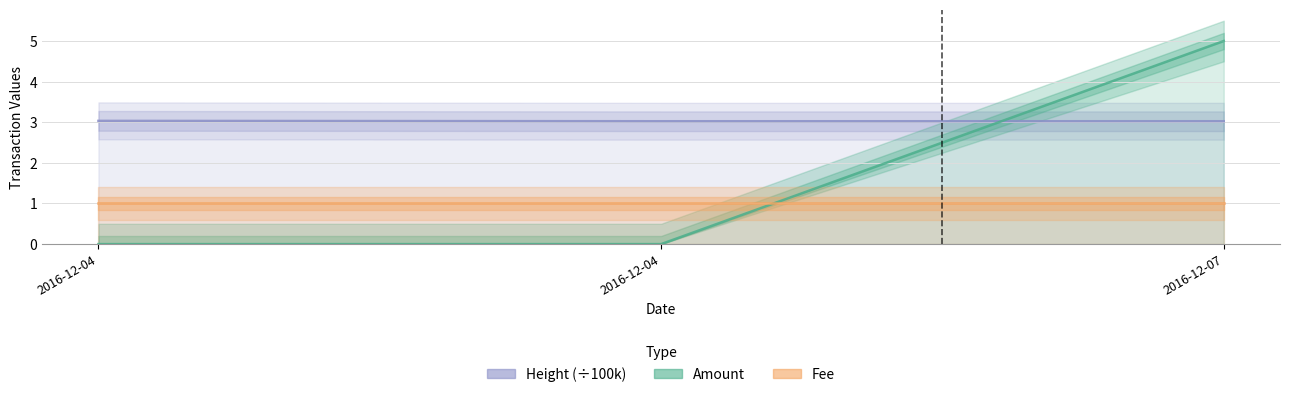

Reading left to right, list all the values displayed in this chart.

Height (÷100k): 2016-12-04=3.0	2016-12-04=3.0	2016-12-07=3.0
Amount: 2016-12-04=0.0	2016-12-04=0.0	2016-12-07=5.0
Fee: 2016-12-04=1.0	2016-12-04=1.0	2016-12-07=1.0